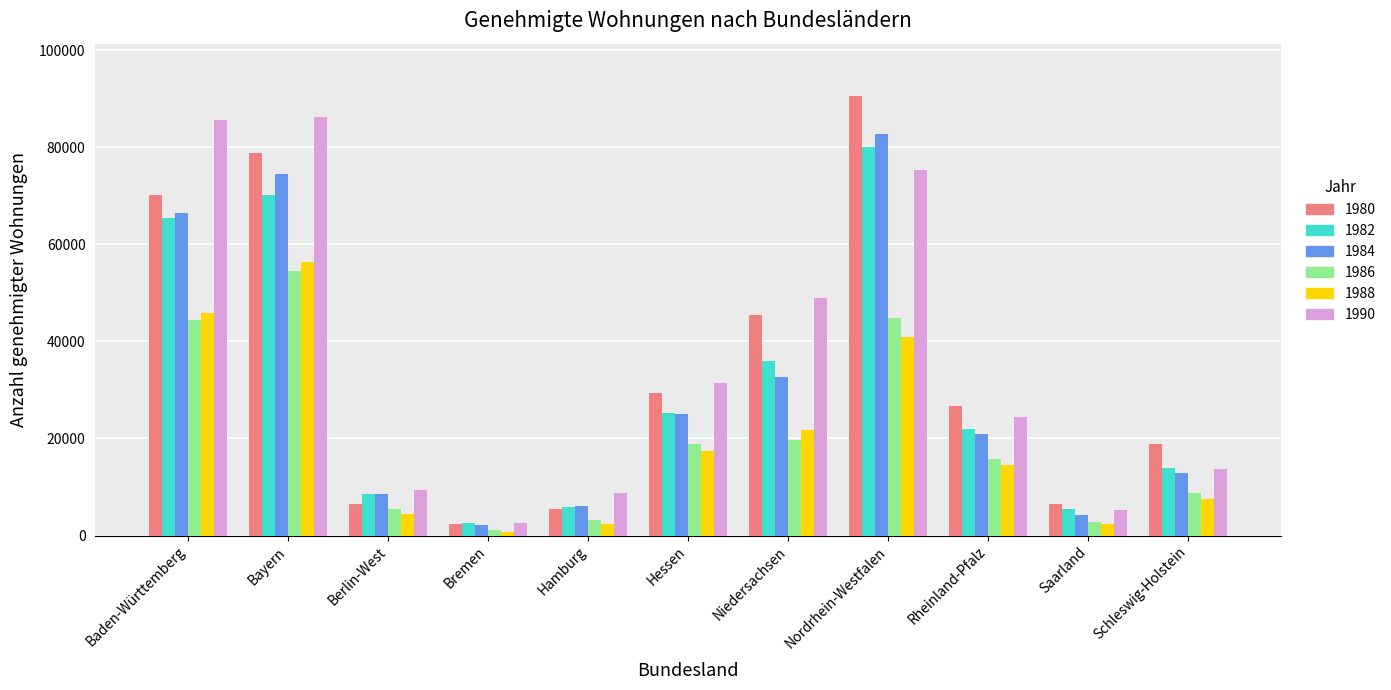

Which series has the largest range (max minus min)?

1980